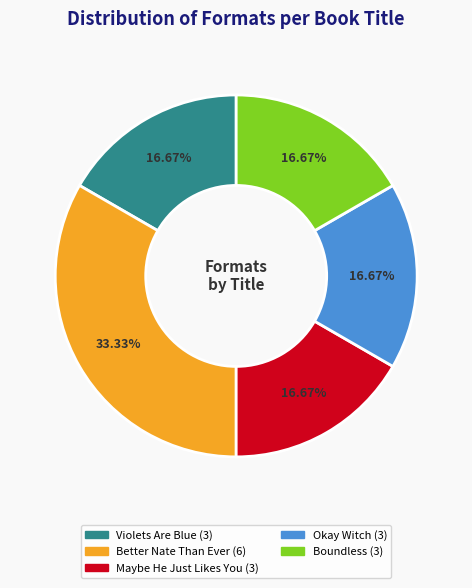

What is the largest slice in the pie chart?

Better Nate Than Ever